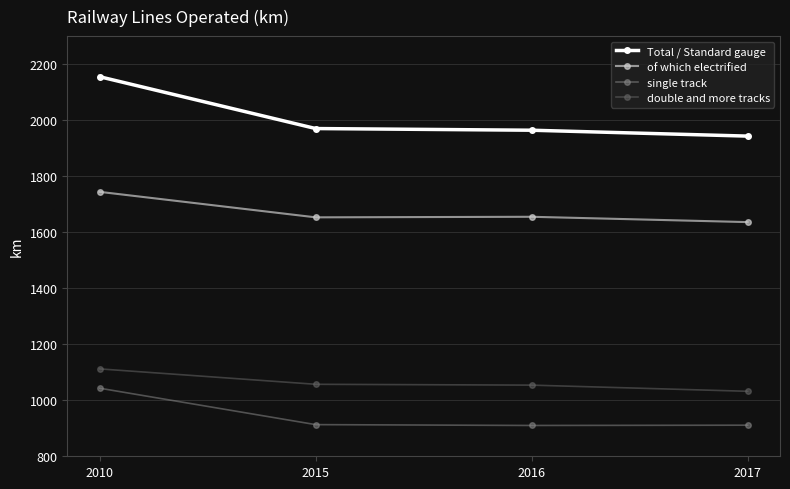

What is the value of the double and more tracks point at the 4th from the left?

1032